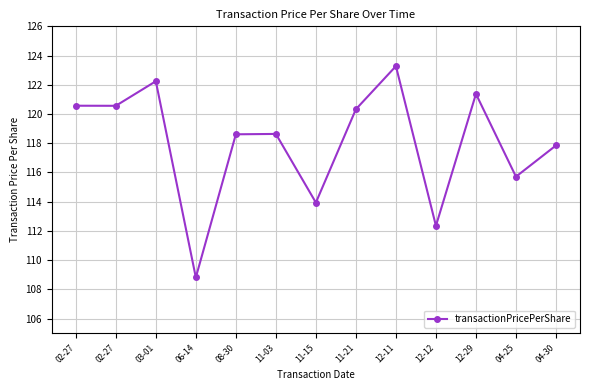

What is the approximate value at 11-21?

120.3